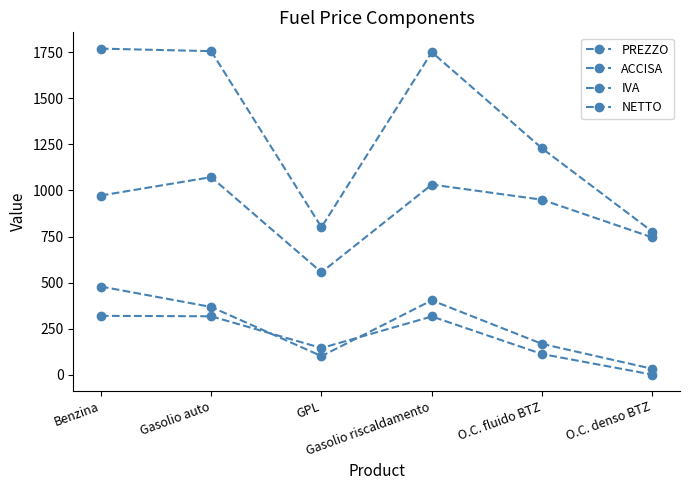

What is the average value of the NETTO series?

887.9